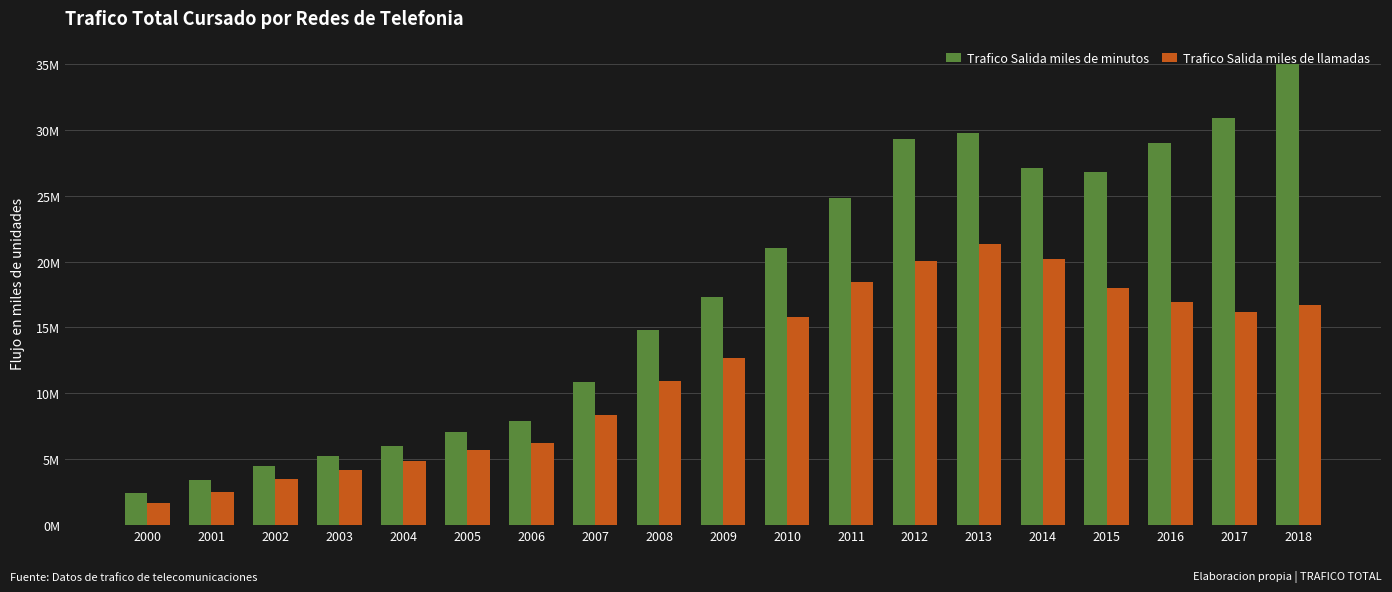

What are all the series names shown in the legend?

Trafico Salida miles de minutos, Trafico Salida miles de llamadas